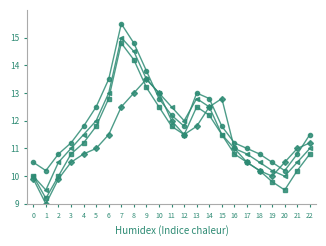

What is the difference between the highest and lowest values at 8?

1.8